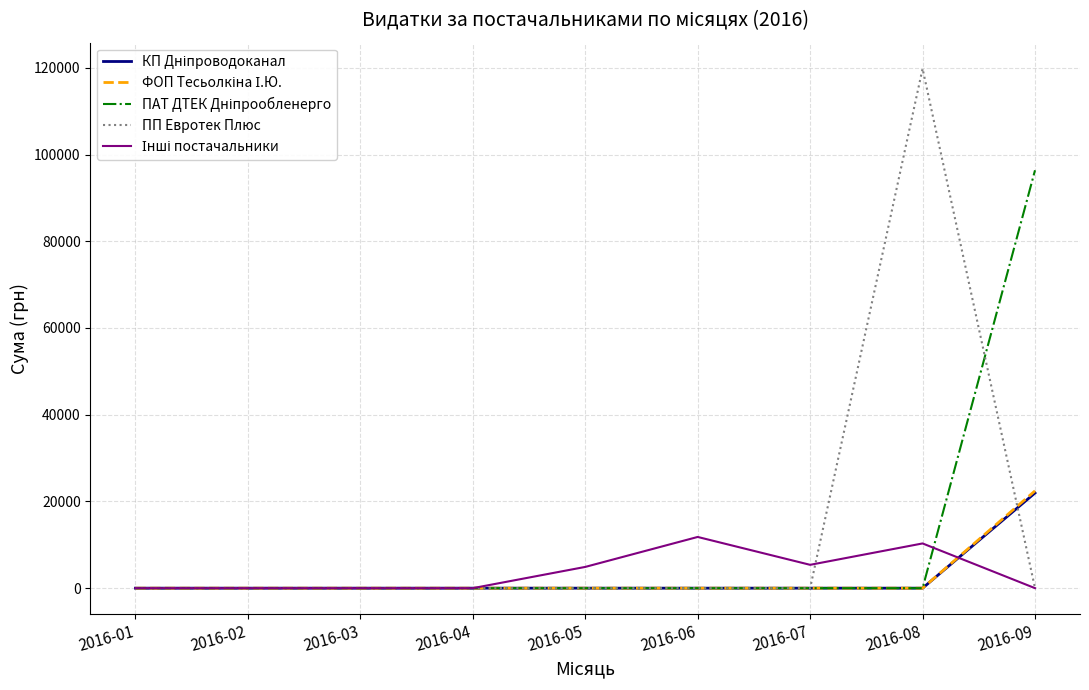

What is the spread (max minus min) of values at 2016-07?

5380.0